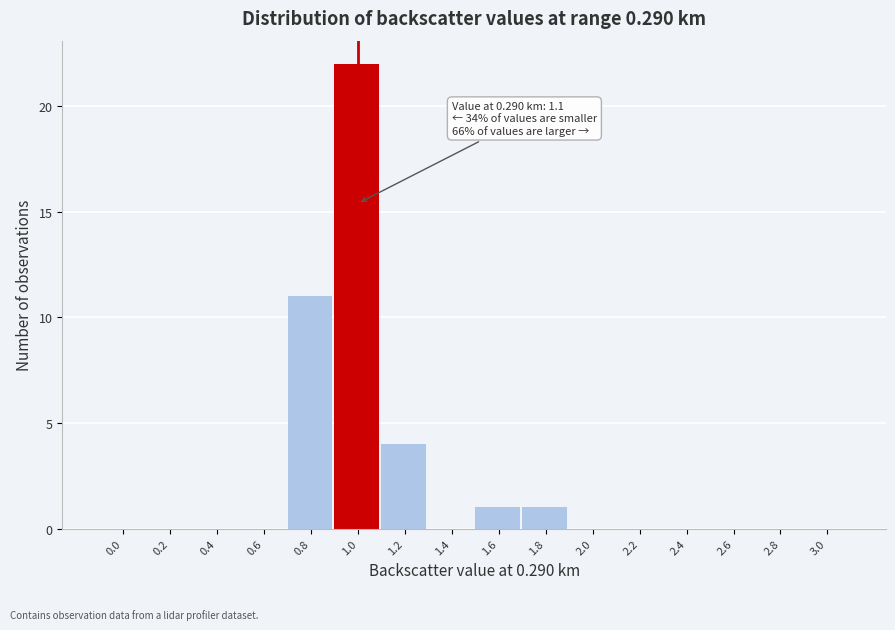

Reading left to right, what are all the values shown in this chart?

0.0=0	0.2=0	0.4=0	0.6=0	0.8=11	1.0=22	1.2=4	1.4=0	1.6=1	1.8=1	2.0=0	2.2=0	2.4=0	2.6=0	2.8=0	3.0=0